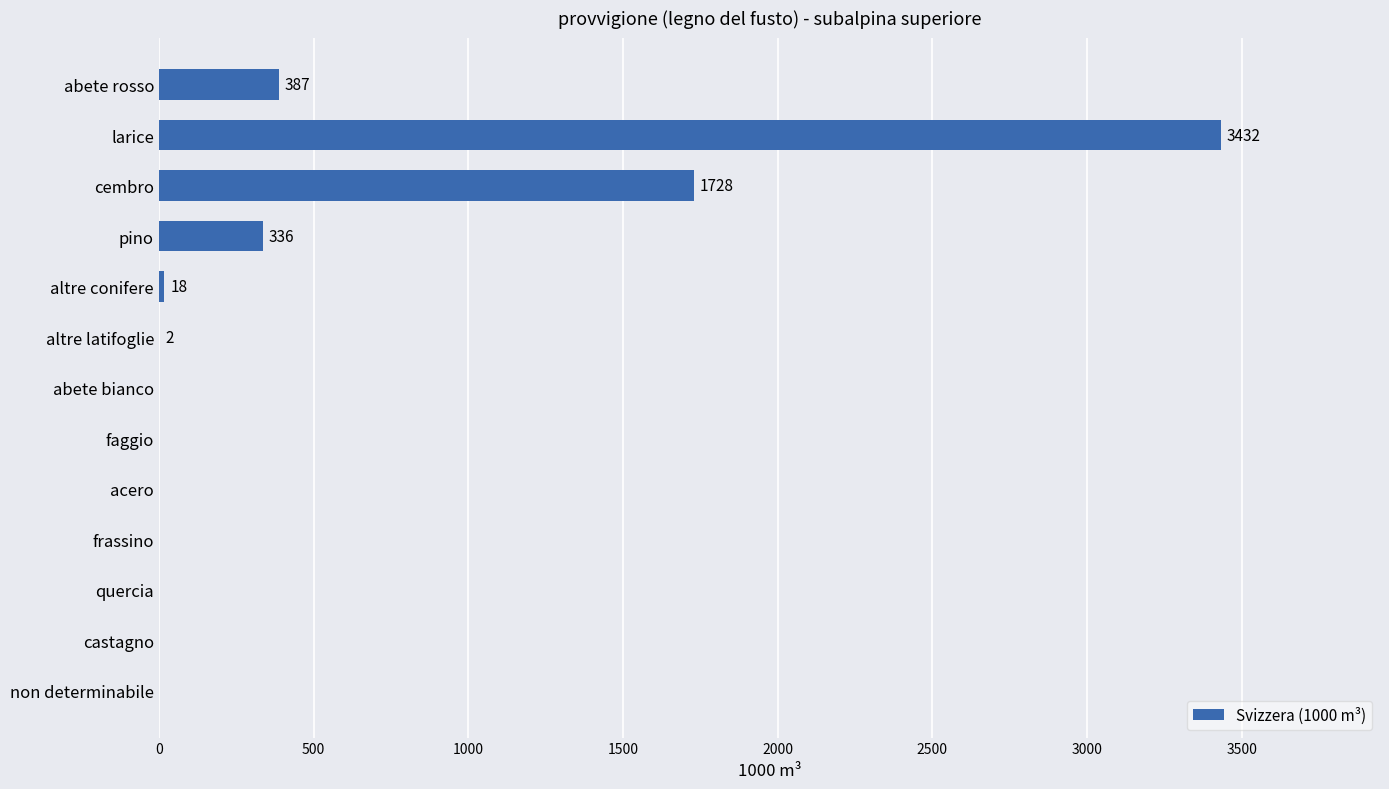

True or false: the data shows 1764 at abete bianco.

False